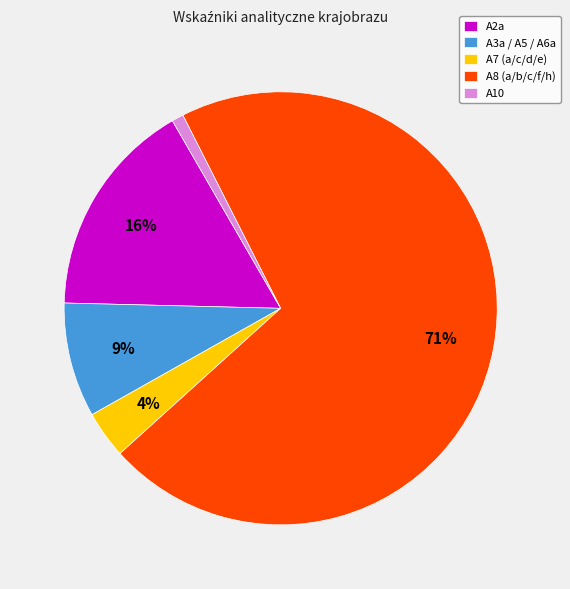

Count the number of slices in the pie.

5